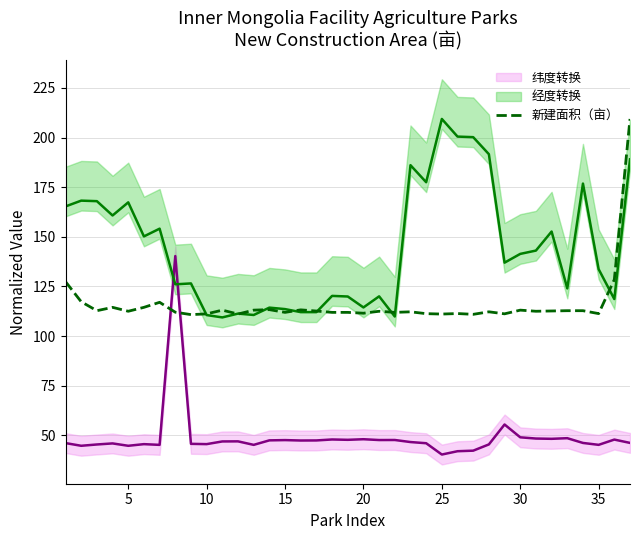

Is it true that 新建面积（亩） equals 194.9 at 5?

False